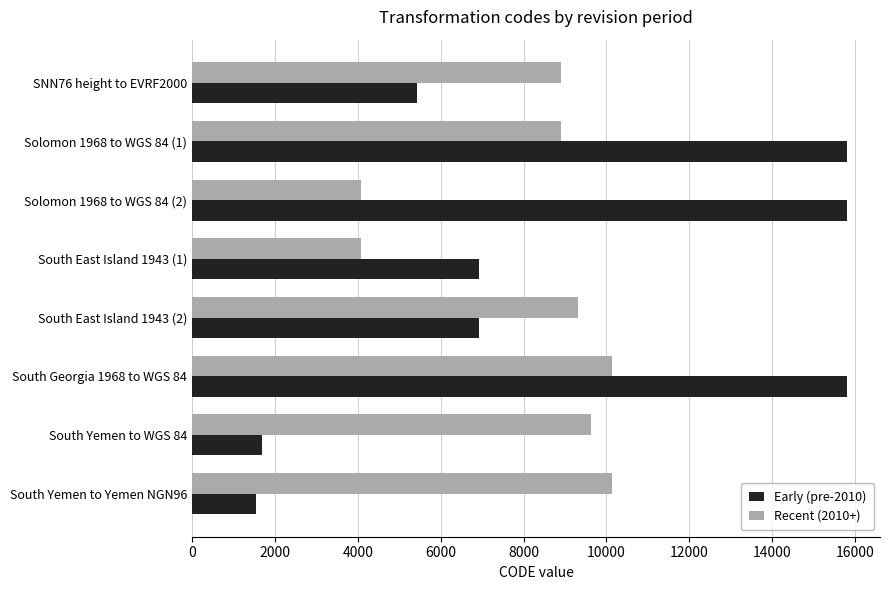

What is the maximum value for Early (pre-2010)?

15813